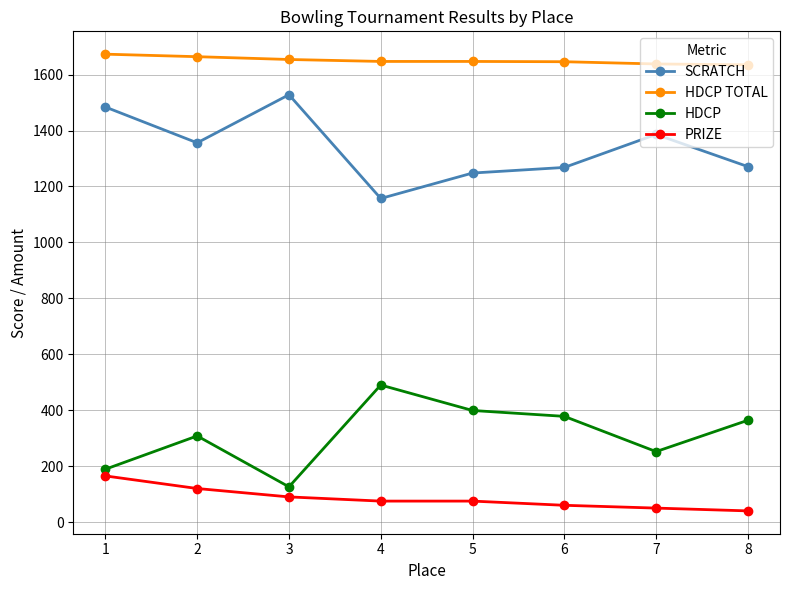

Is it true that PRIZE equals 75 at 5?

True